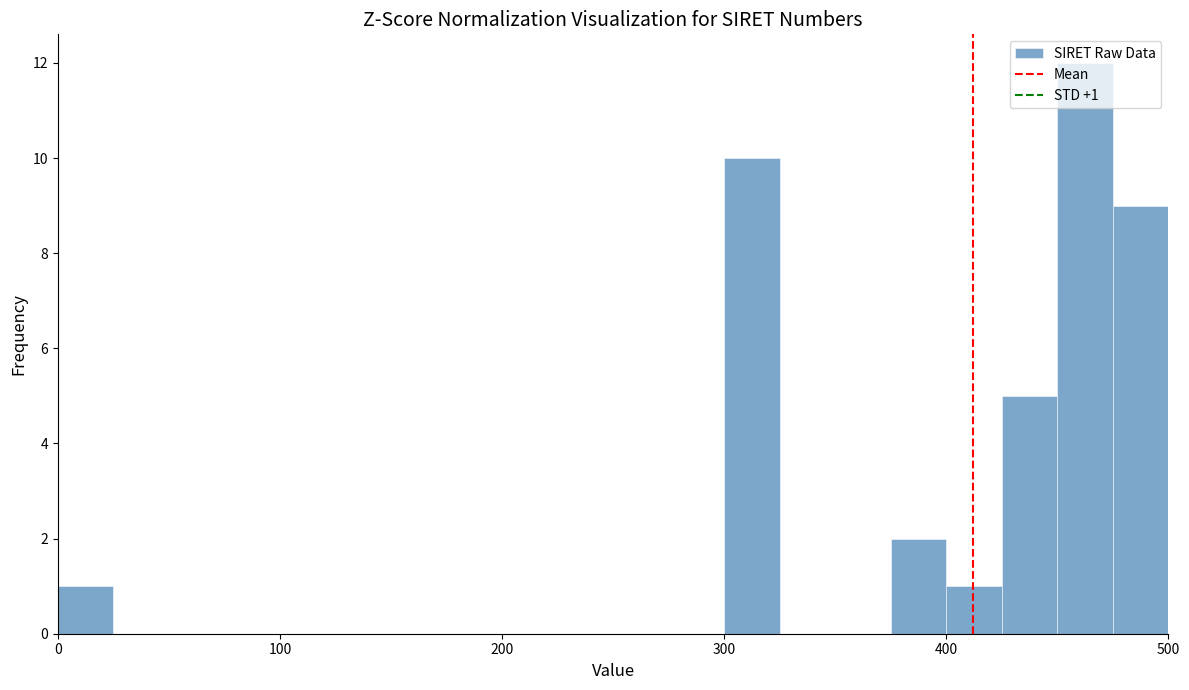

Read against the x-axis, roughly where is the centre of the tallest bar?

460